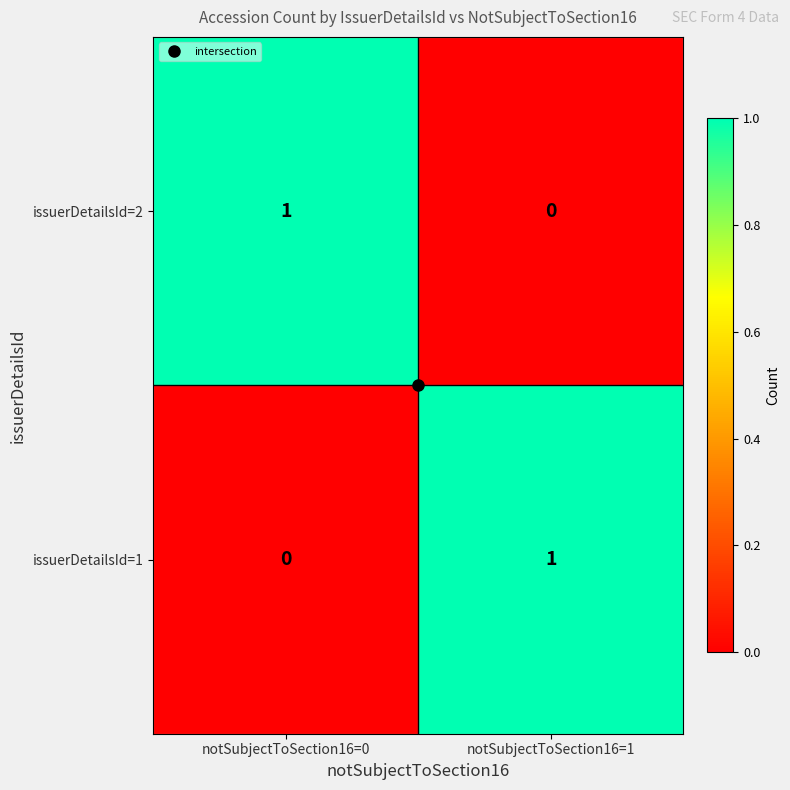

Is the value of issuerDetailsId=2 at notSubjectToSection16=0 greater than the value of issuerDetailsId=1 at notSubjectToSection16=0?

Yes